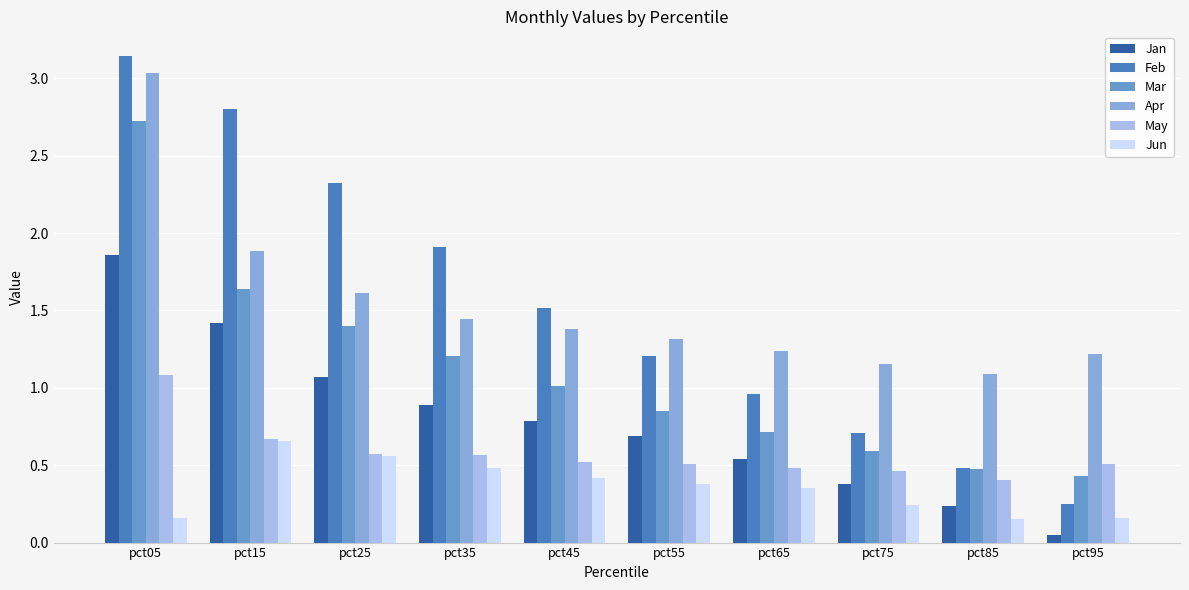

How many bars are there in each group?

6